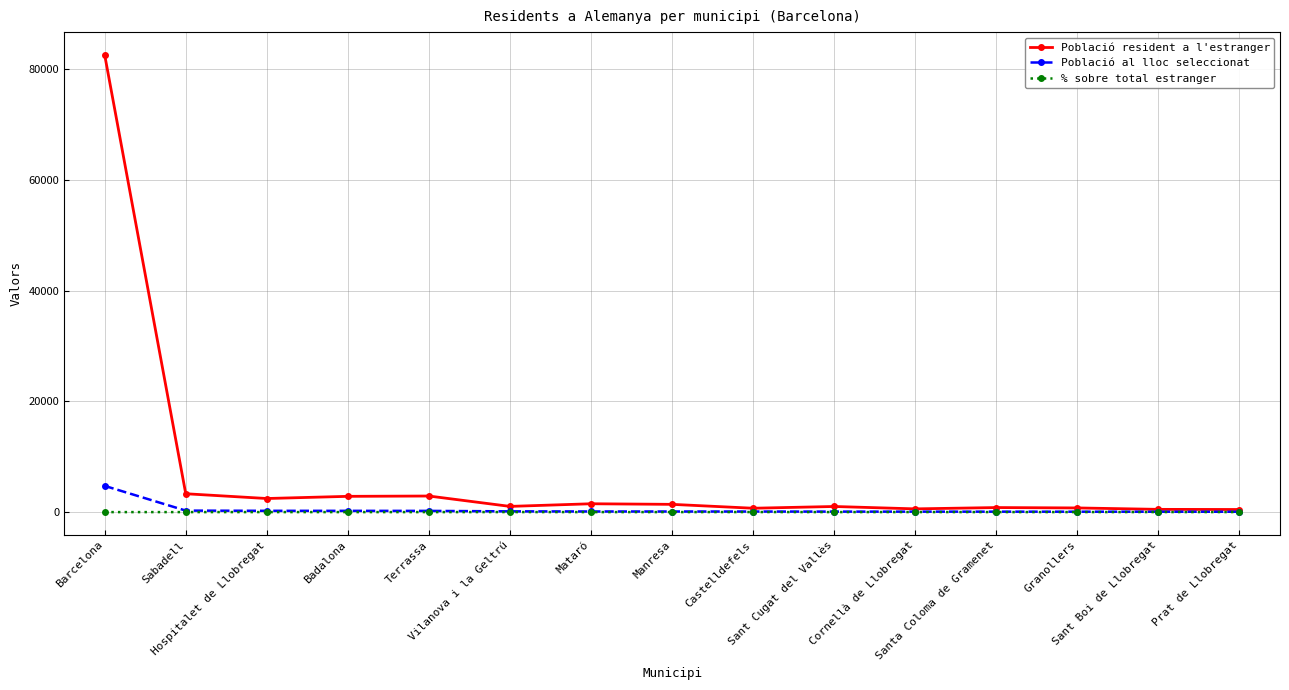

What is the minimum value shown in the chart?

5.7